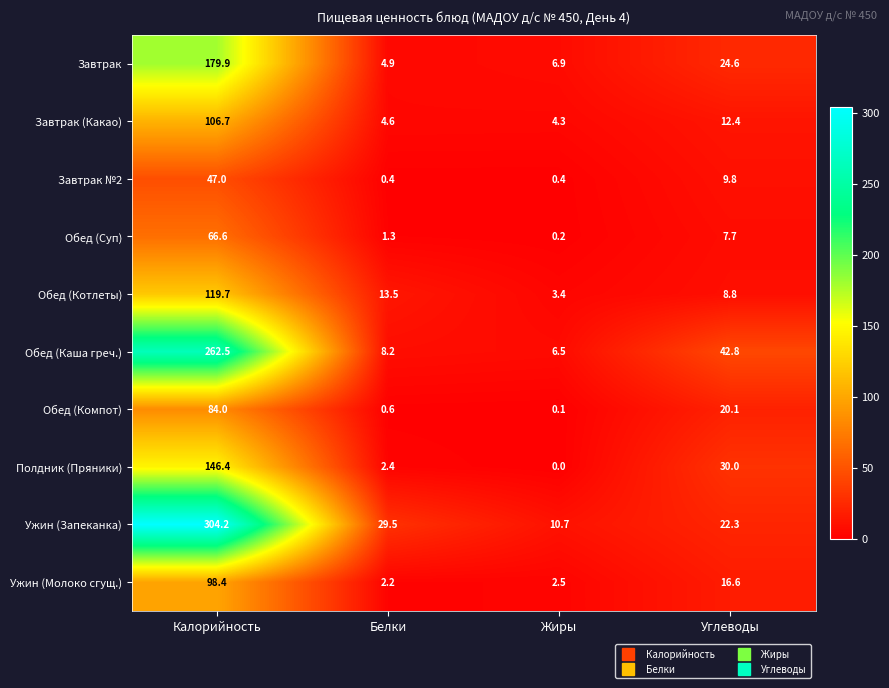

Which series has the largest range (max minus min)?

Ужин (Запеканка)